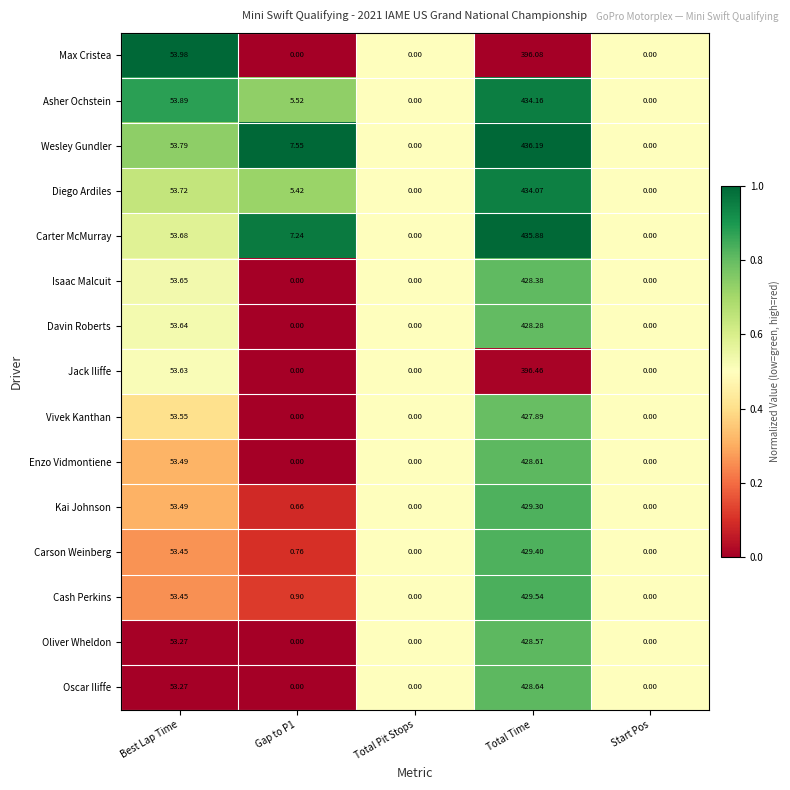

Rank the series by their maximum value, from highest to lowest.

Wesley Gundler, Carter McMurray, Asher Ochstein, Diego Ardiles, Cash Perkins, Carson Weinberg, Kai Johnson, Oscar Iliffe, Enzo Vidmontiene, Oliver Wheldon, Isaac Malcuit, Davin Roberts, Vivek Kanthan, Jack Iliffe, Max Cristea